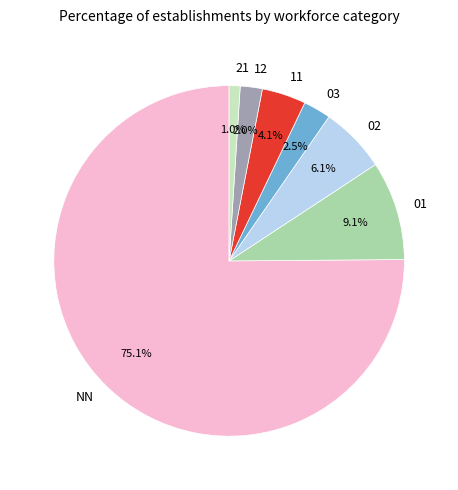

How many slices are in this pie chart?

7